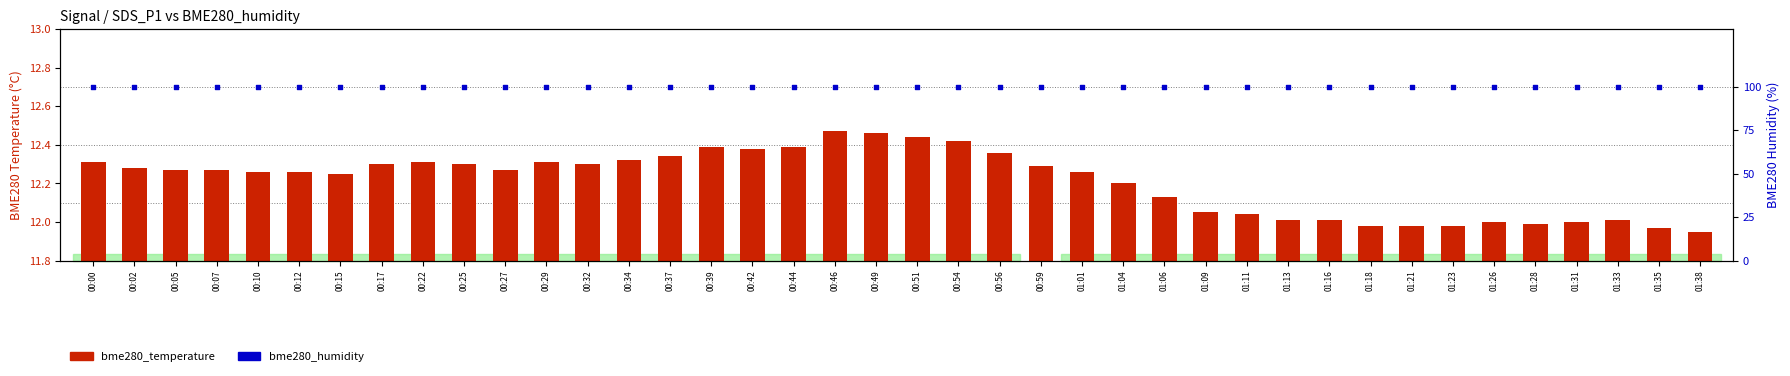

At how many categories does at least one series exceed 38?

40